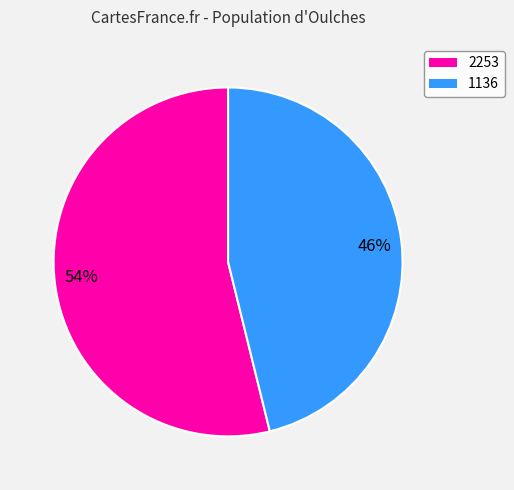

Does any single category account for the majority?

Yes